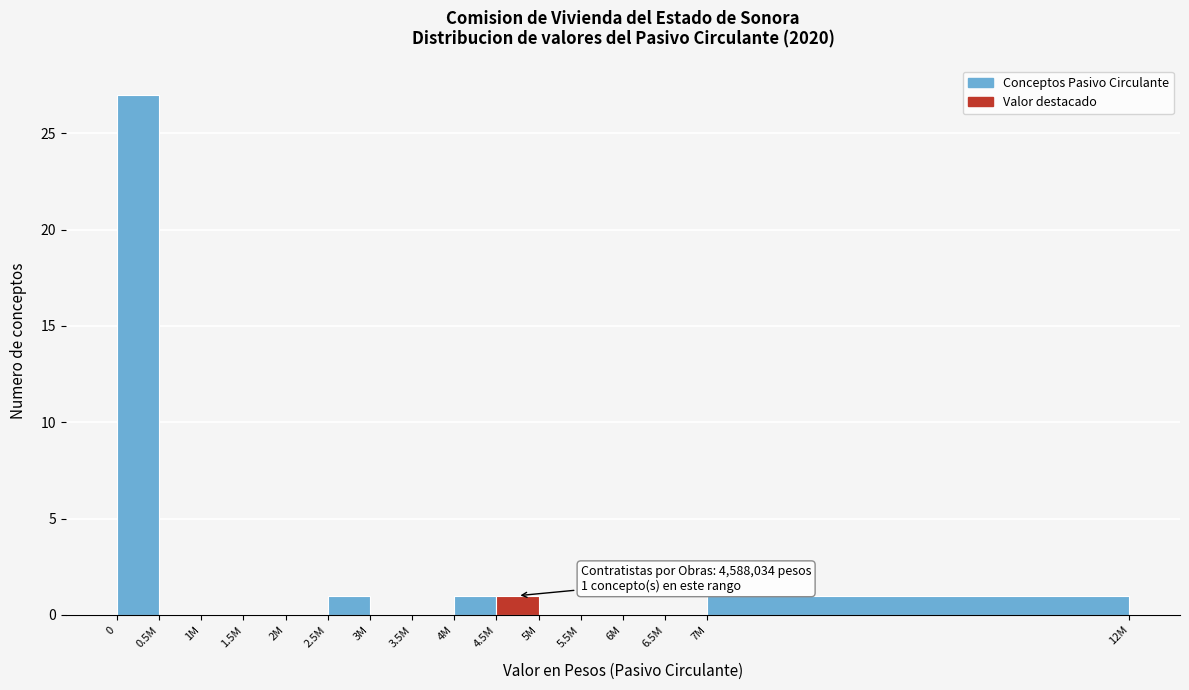

Reading left to right, what are all the values shown in this chart?

0=27	0.5M=0	1M=0	1.5M=0	2M=0	2.5M=1	3M=0	3.5M=0	4M=1	4.5M=1	5M=0	5.5M=0	6M=0	6.5M=0	7M=1